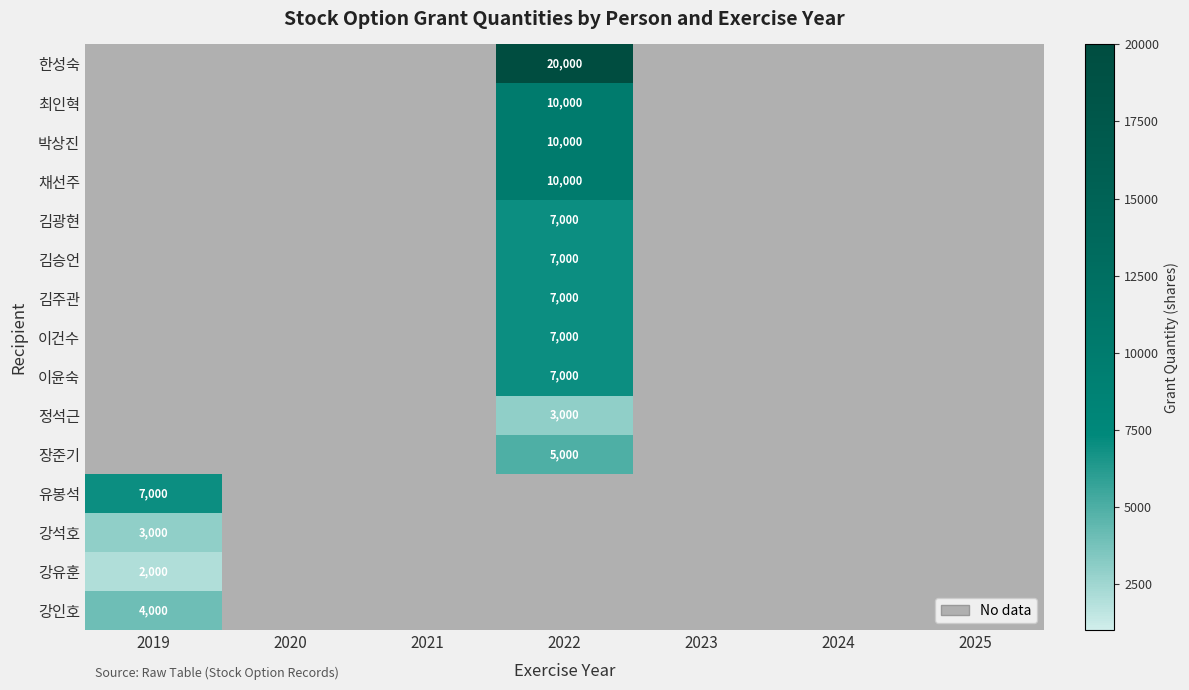

The value of 강석호 at 2019 is 3000. True or false?

True